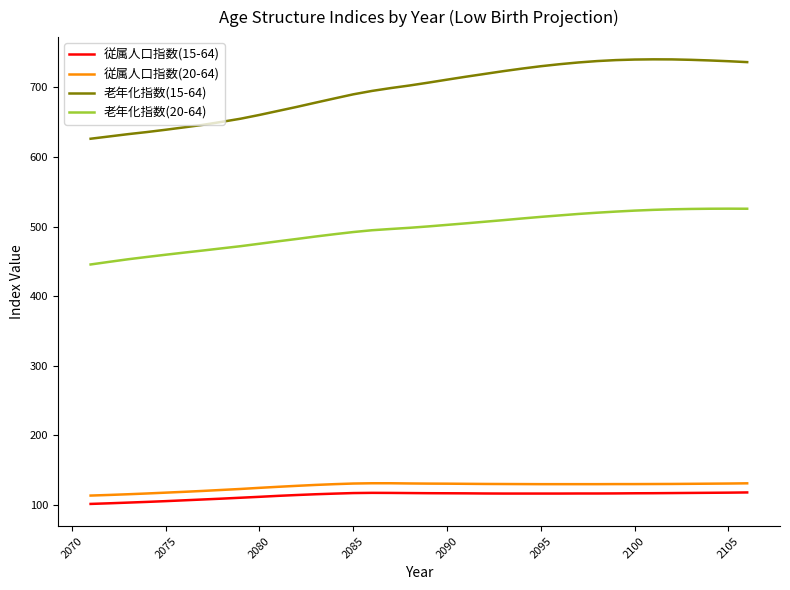

What is the highest value of the 老年化指数(20-64) series?

525.7